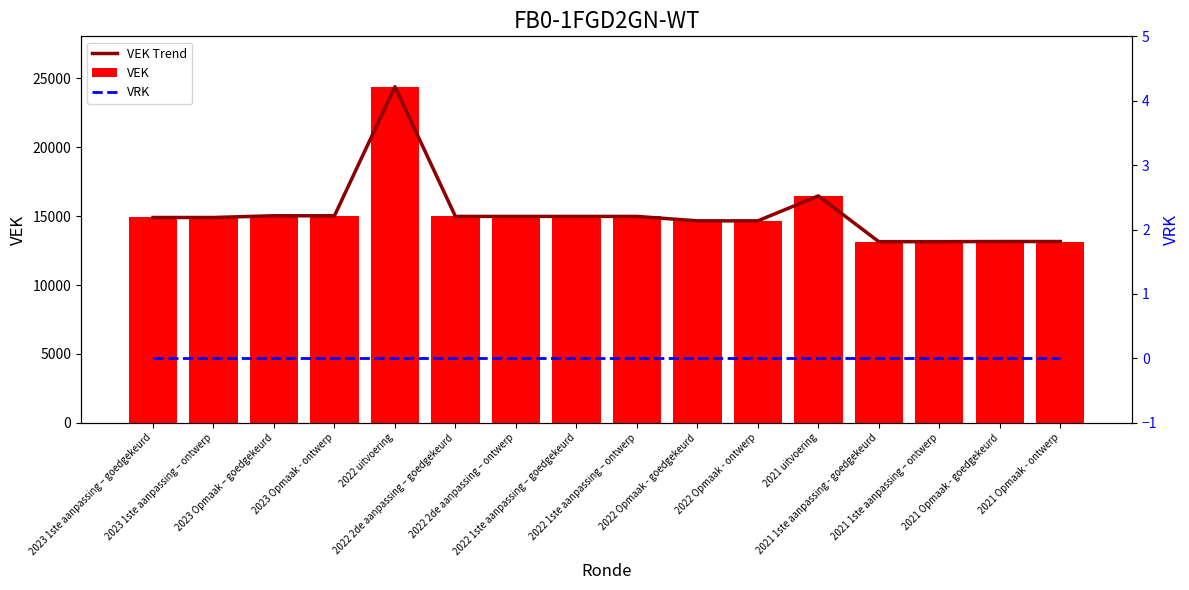

True or false: VRK has a value of 0 at 2022 Opmaak - ontwerp.

True